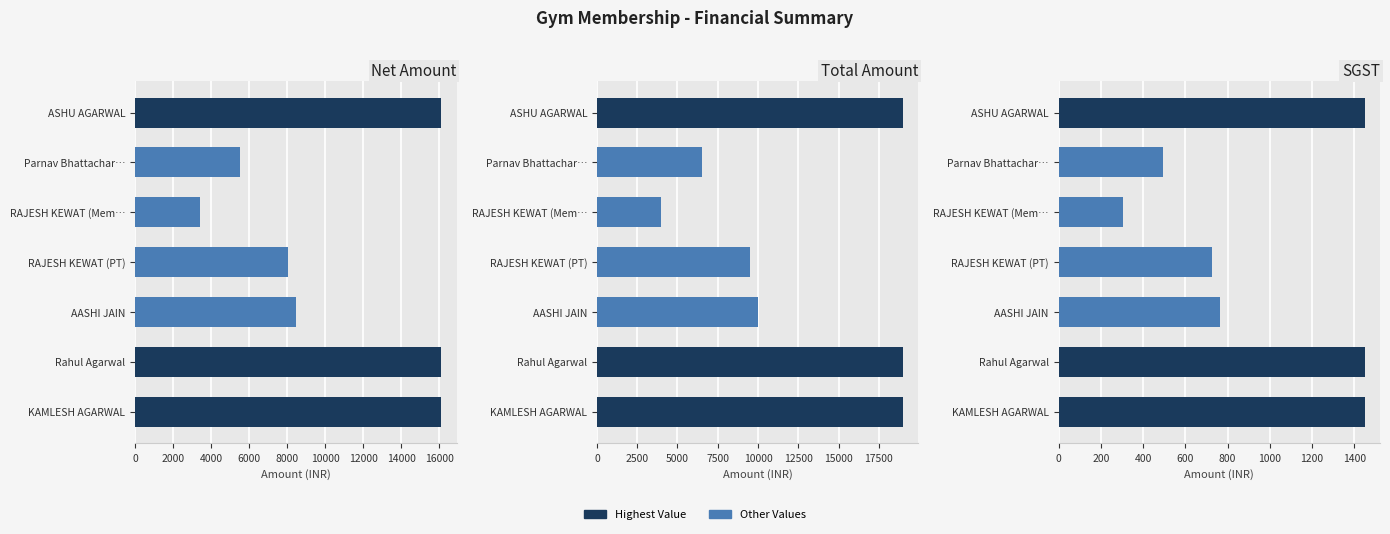

At how many categories does at least one series exceed 10208?

3